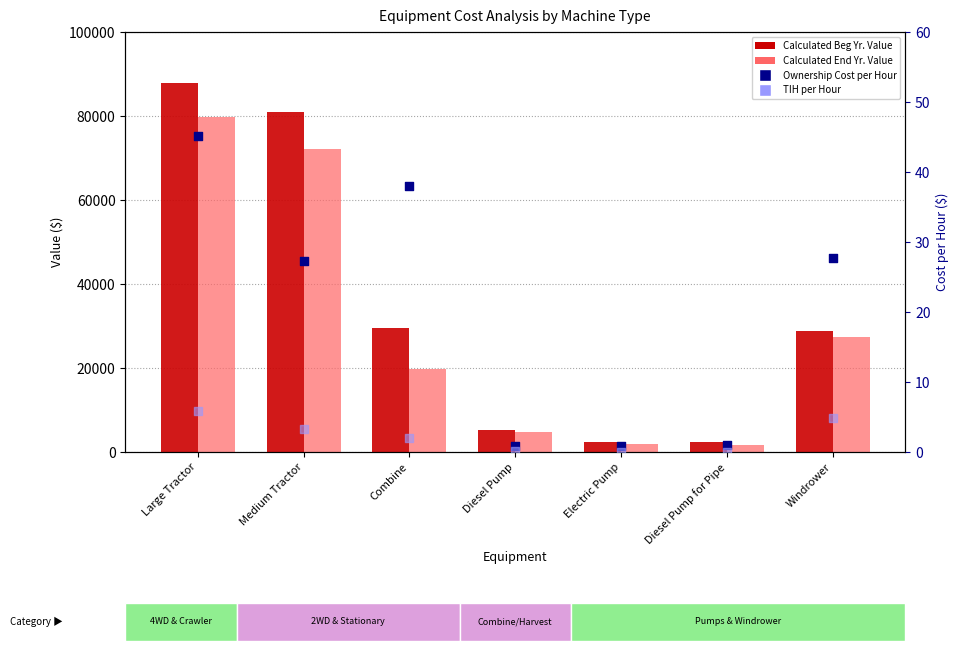

Is the value of Calculated End Yr. Value at Electric Pump greater than the value of Calculated Beg Yr. Value at Diesel Pump?

No